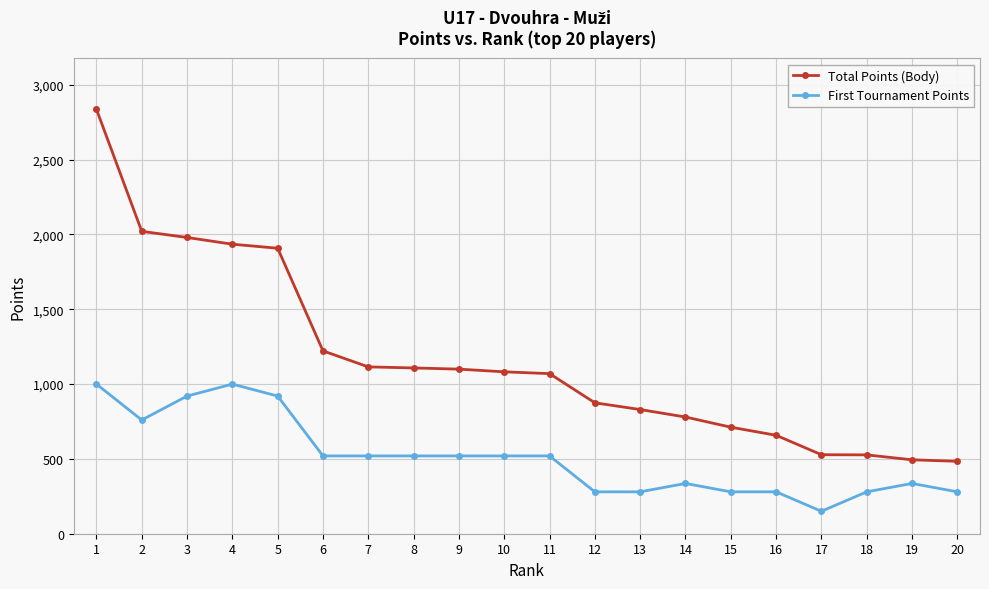

How many lines are shown in the chart?

2